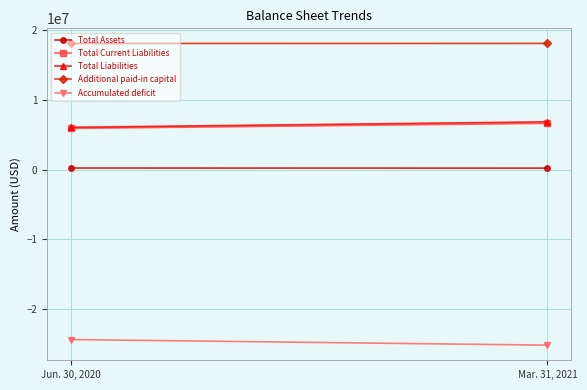

What is the approximate value of Accumulated deficit at Mar. 31, 2021, to the nearest 10?

-25201000